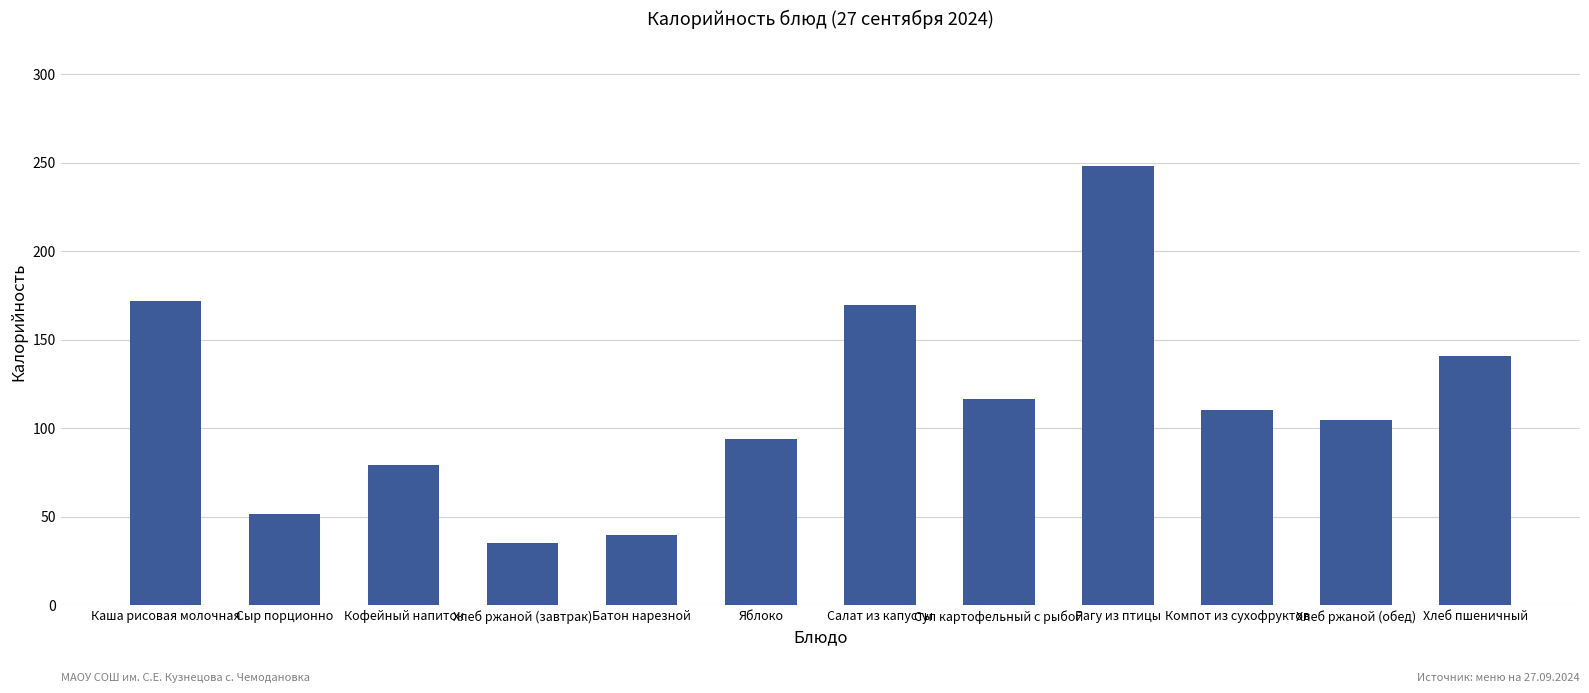

Read the value at Батон нарезной.

39.3